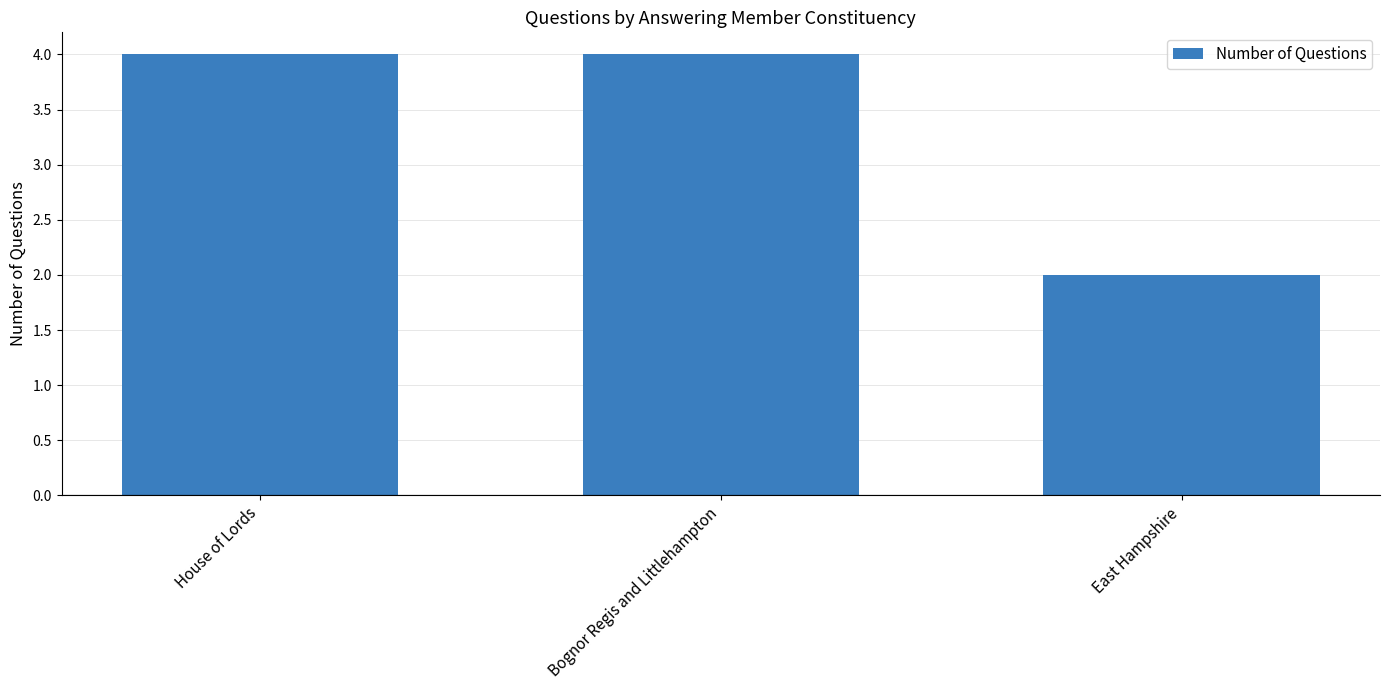

True or false: the data shows 4 at Bognor Regis and Littlehampton.

True